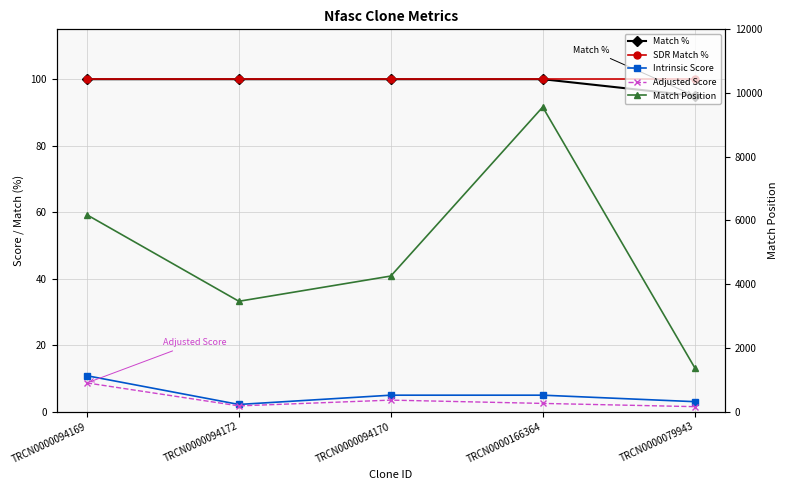

True or false: Adjusted Score and Match % intersect in this chart.

False